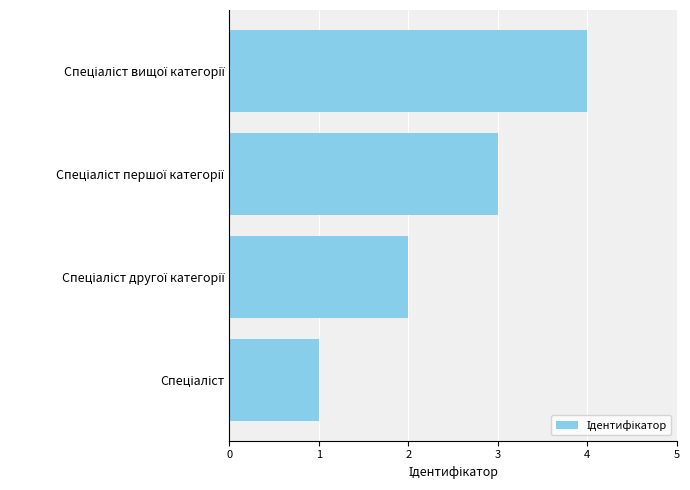

What is the minimum value shown in the chart?

1